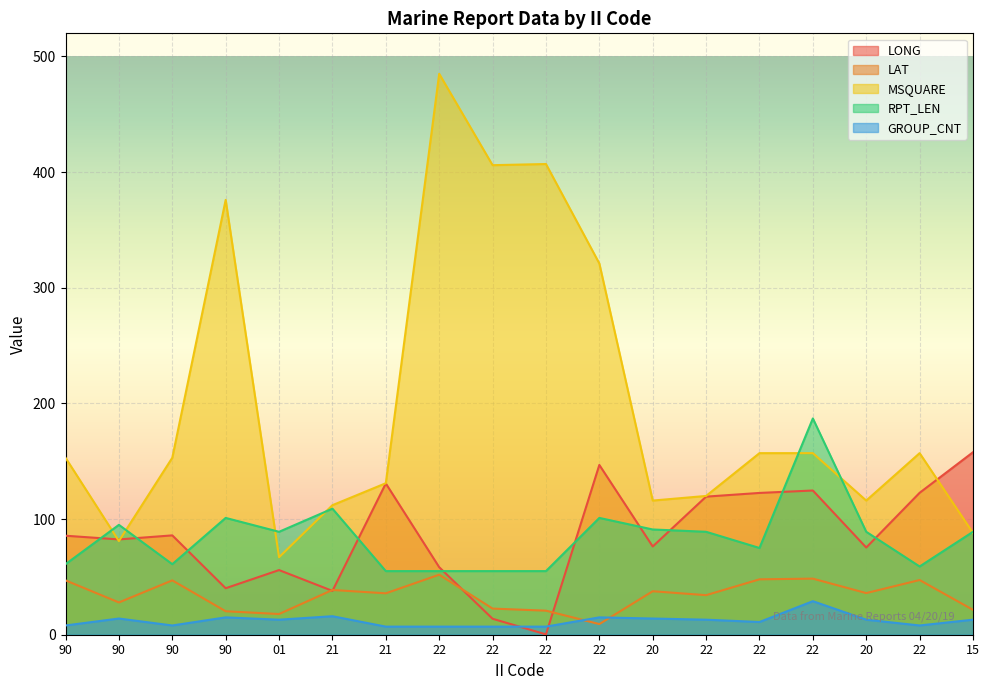

How many lines are shown in the chart?

5